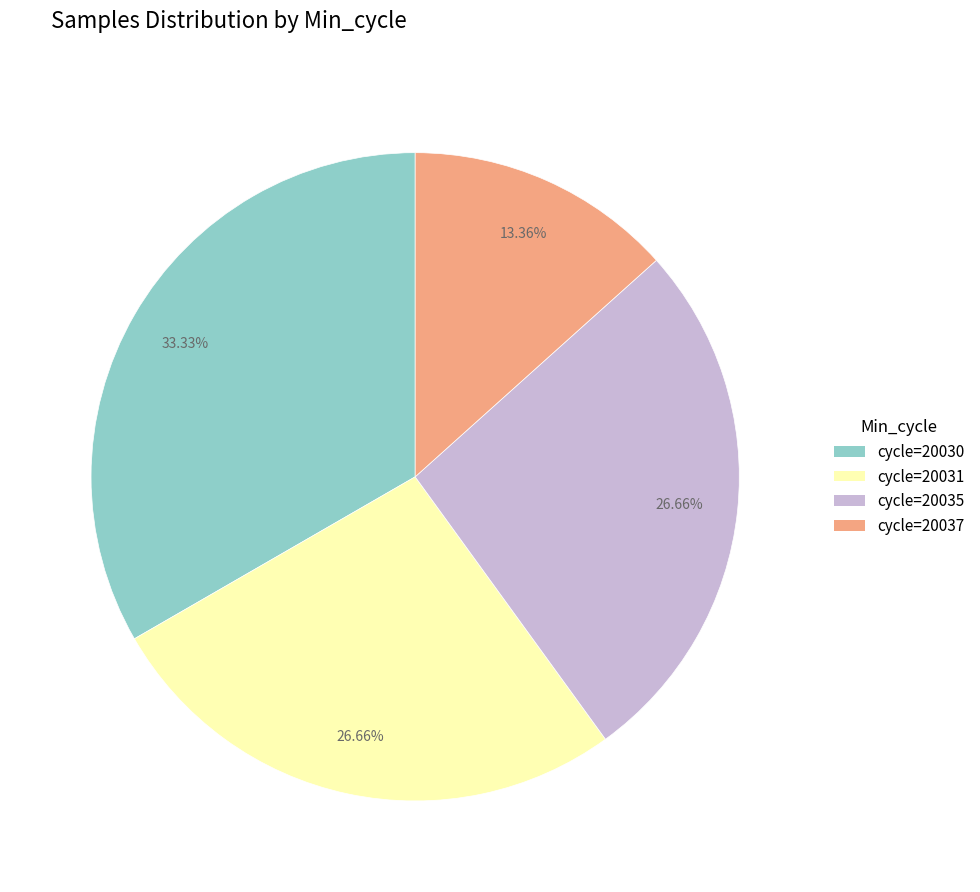

Is there a majority slice in this chart?

No